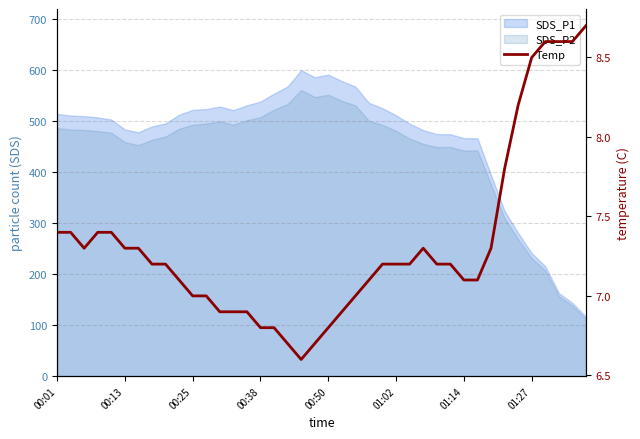

At which category does the chart reach its minimum across all series?

18